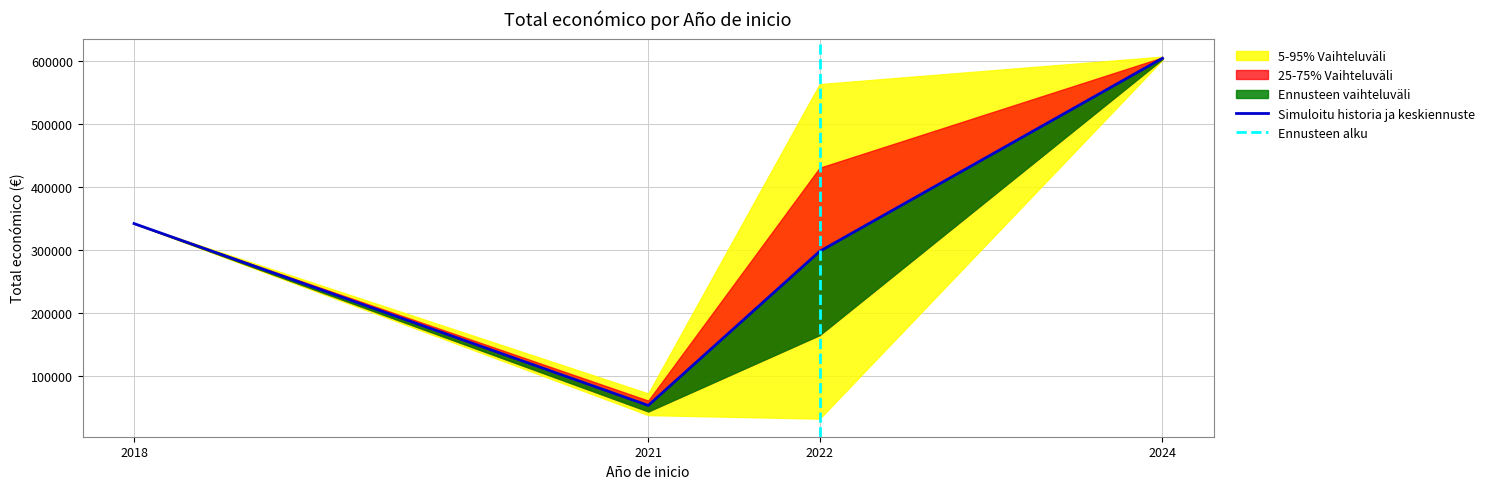

True or false: the data shows 14986.3 at 2021.

False